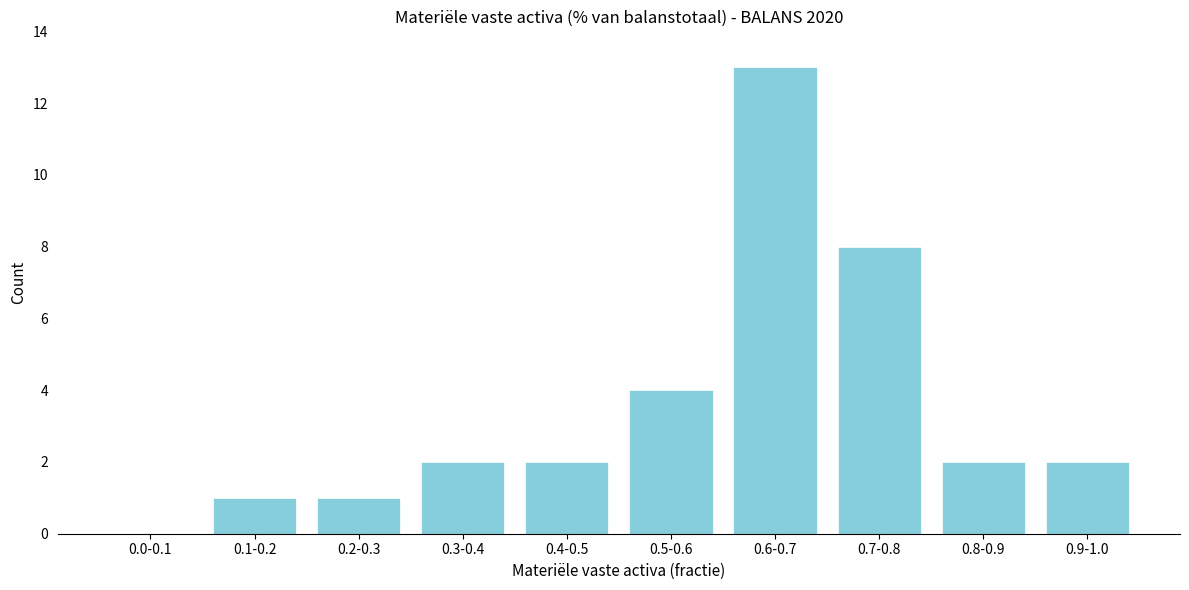

Between 0.0-0.1 and 0.2-0.3, which is larger?

0.2-0.3